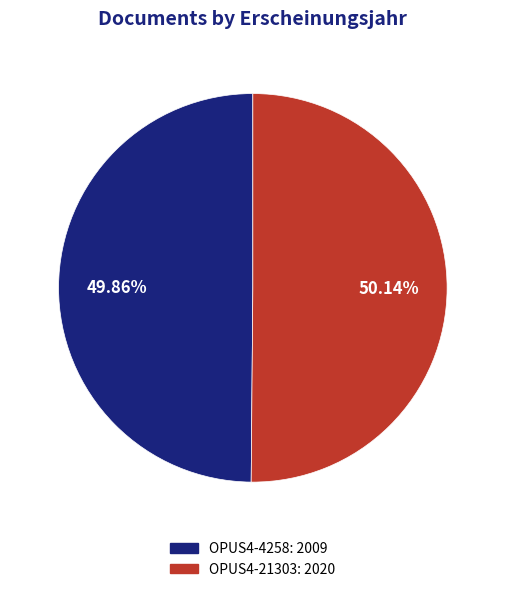

What percentage is the OPUS4-4258 slice, to the nearest percent?

50%